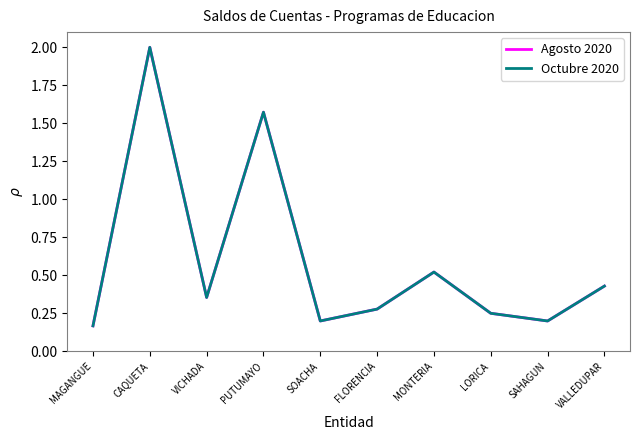

What is the average value of the Octubre 2020 series?

0.6